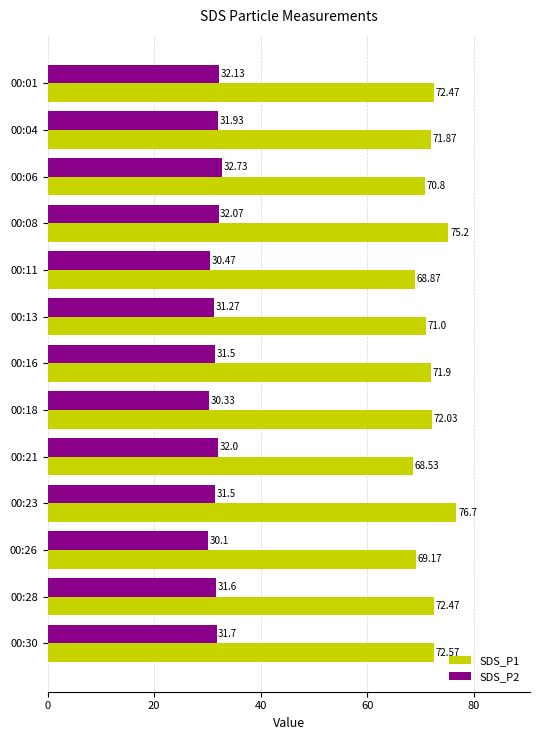

What is the sum of all SDS_P1 values?

933.6